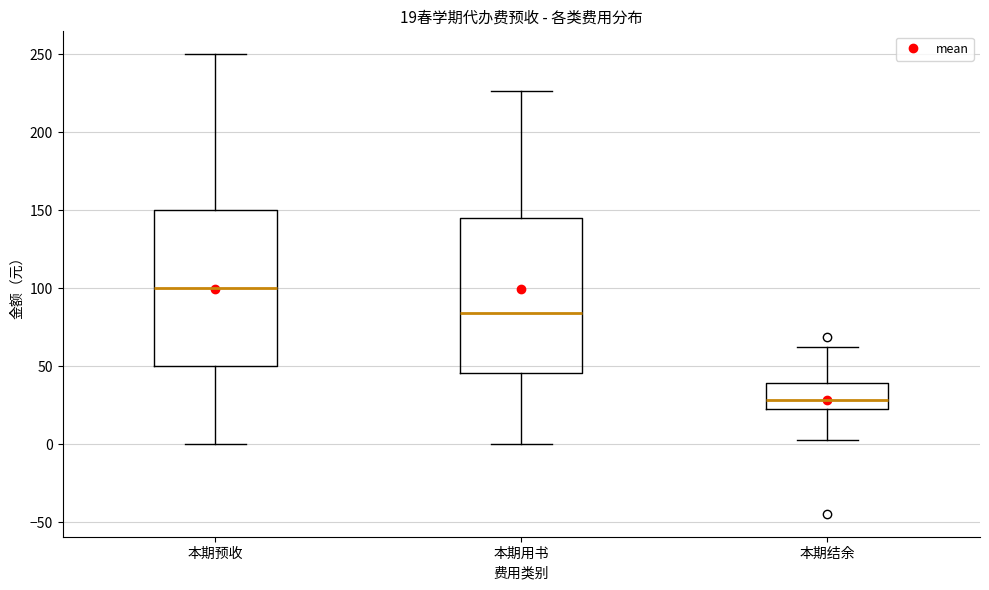

Which box's median line is the highest?

本期预收